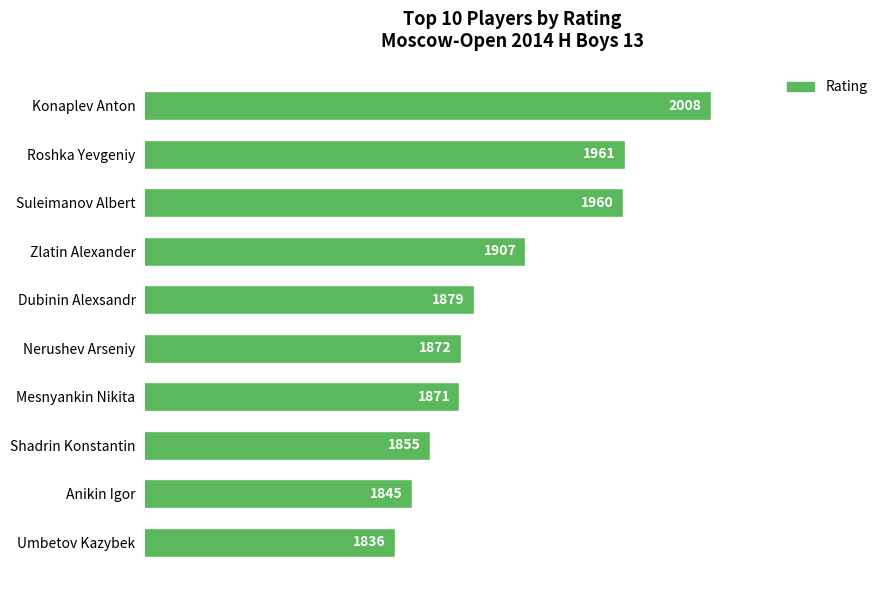

At which label is the value closest to 1922?

Zlatin Alexander